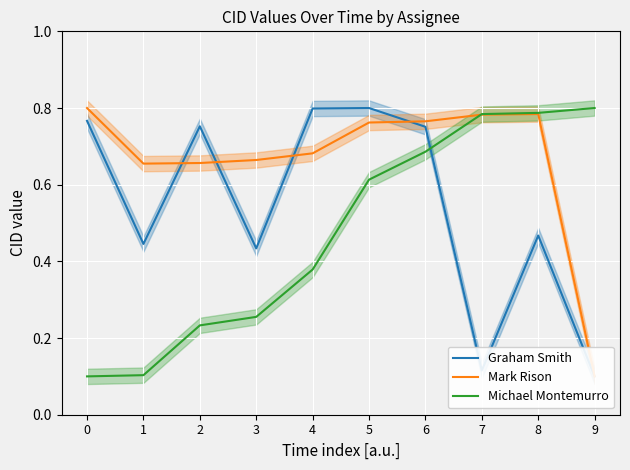

The Michael Montemurro series shows 0.6 at 5. True or false?

True